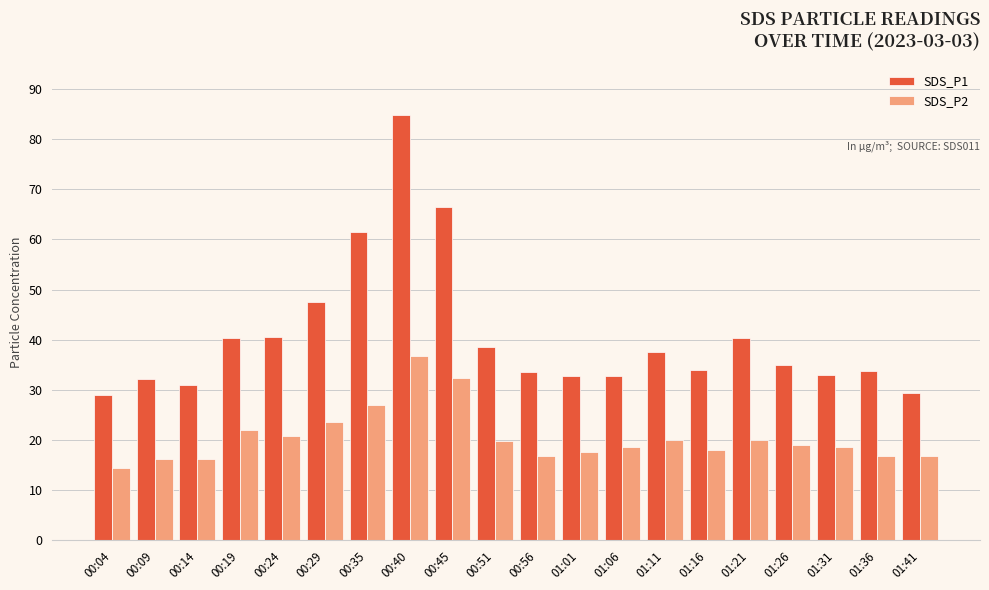

What is the difference between the highest and lowest values at 00:45?

34.1